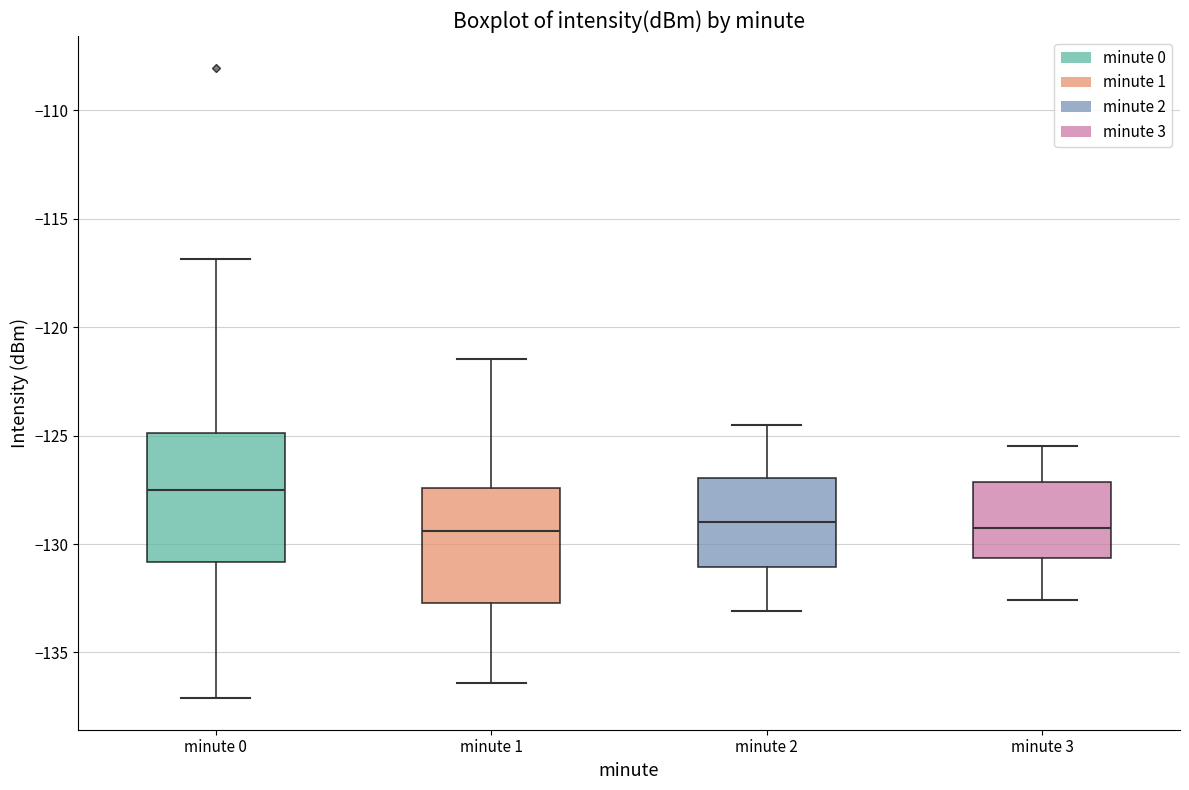

Which box is the tallest, from its lower edge to its upper edge?

minute 0